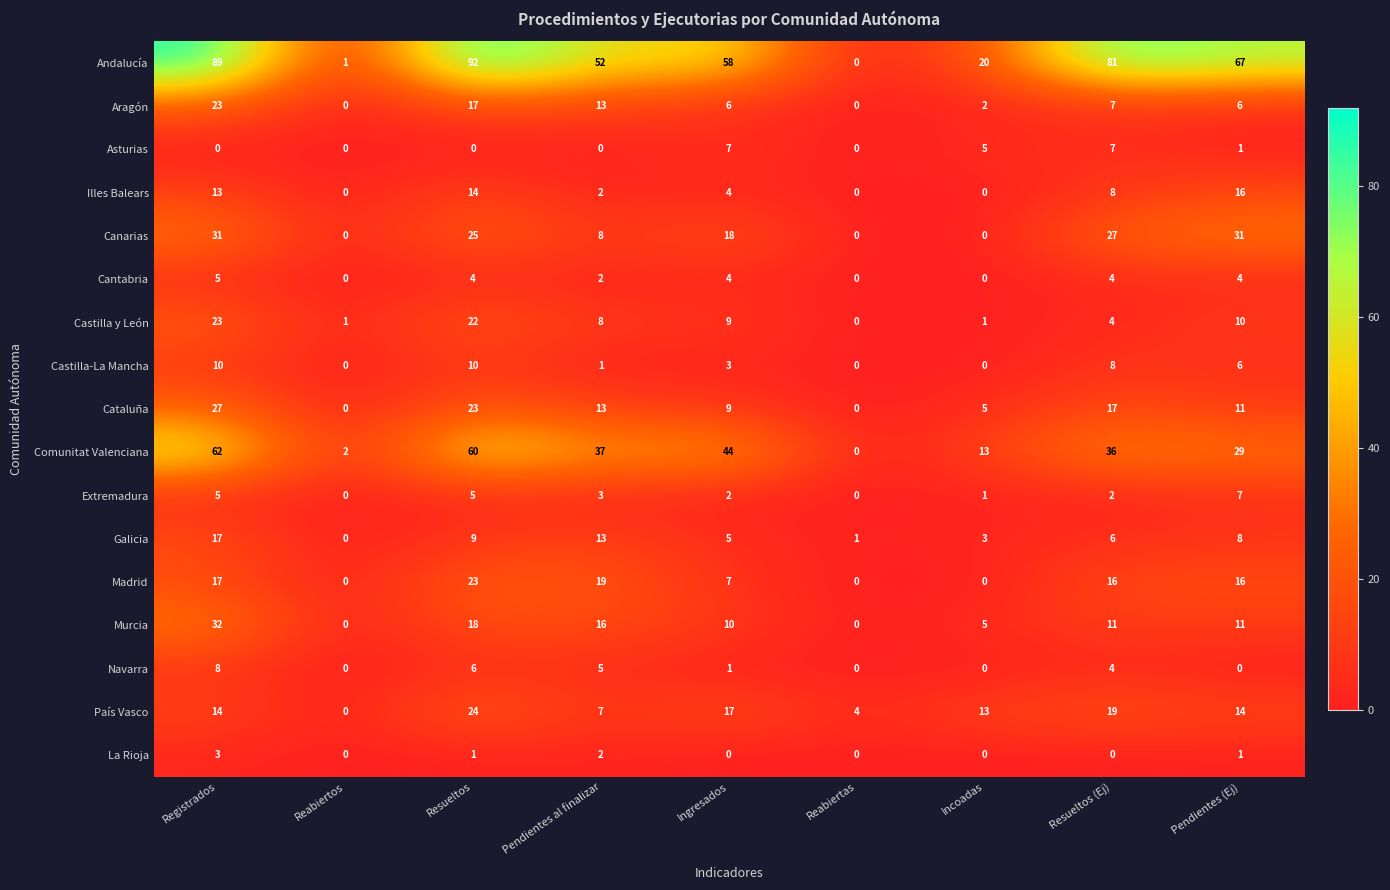

What is the difference between the second highest and second lowest values in the Andalucía series?

88